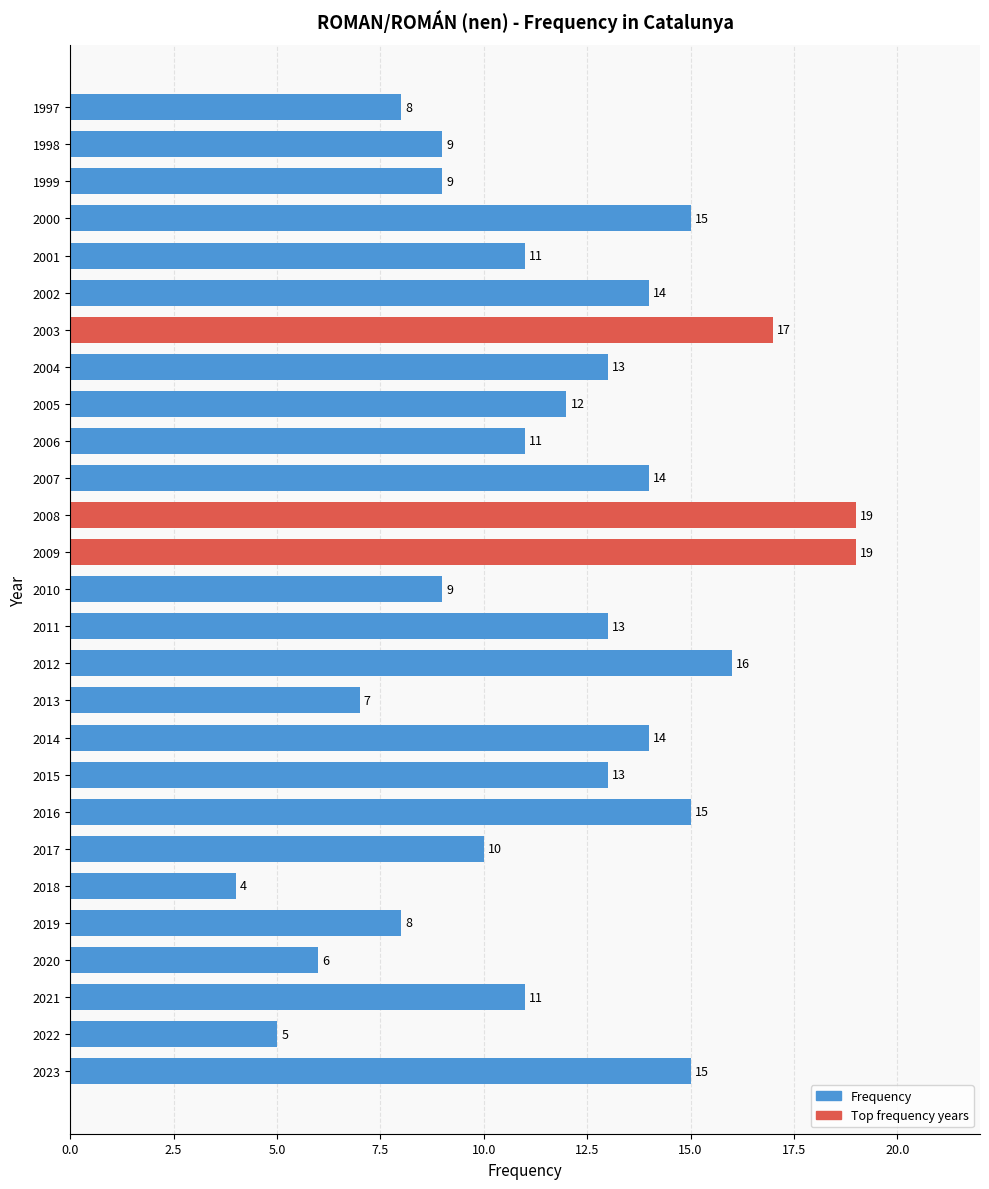

The value at 2015 is 13. True or false?

True